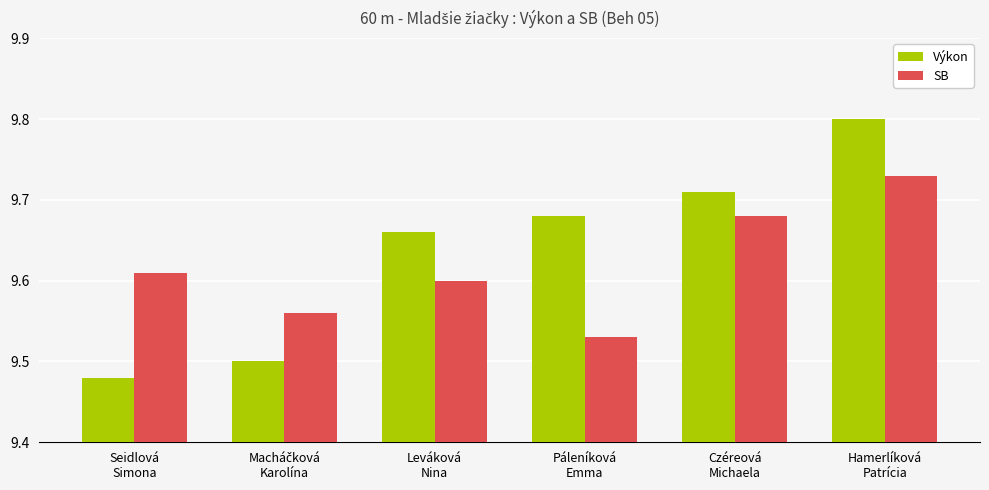

Between Czéreová
Michaela and Hamerlíková
Patrícia, which series saw the biggest shift?

Výkon